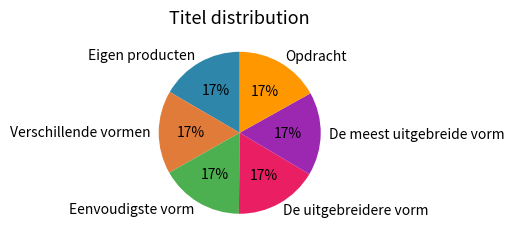

What percentage is the De meest uitgebreide vorm slice, to the nearest percent?

17%